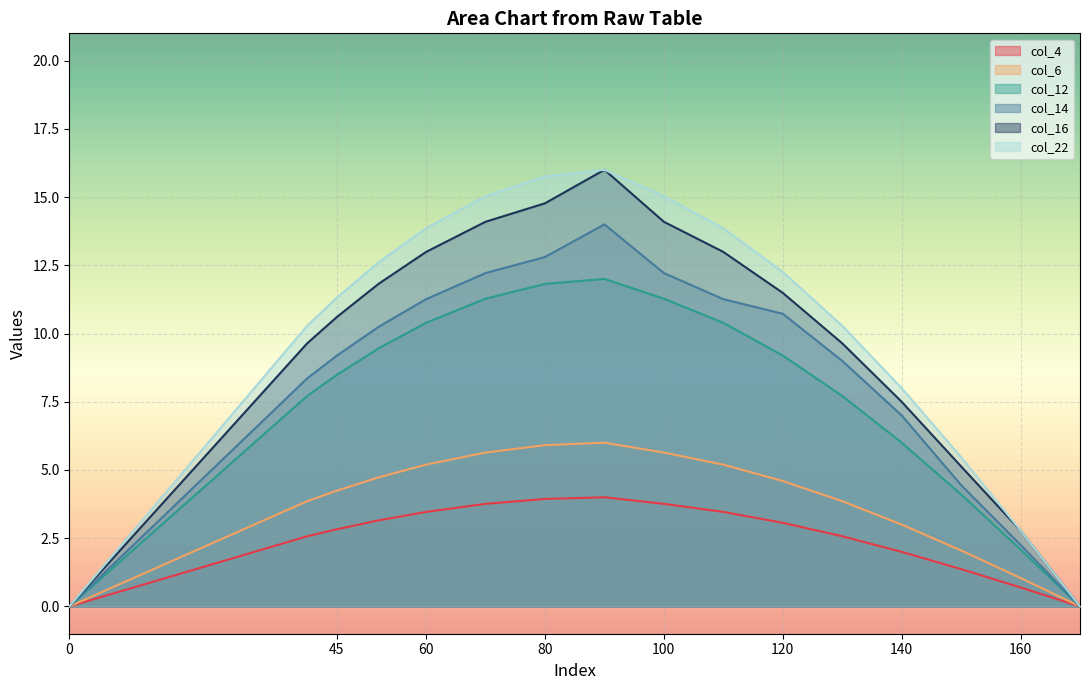

At which category does the chart reach its peak across all series?

90